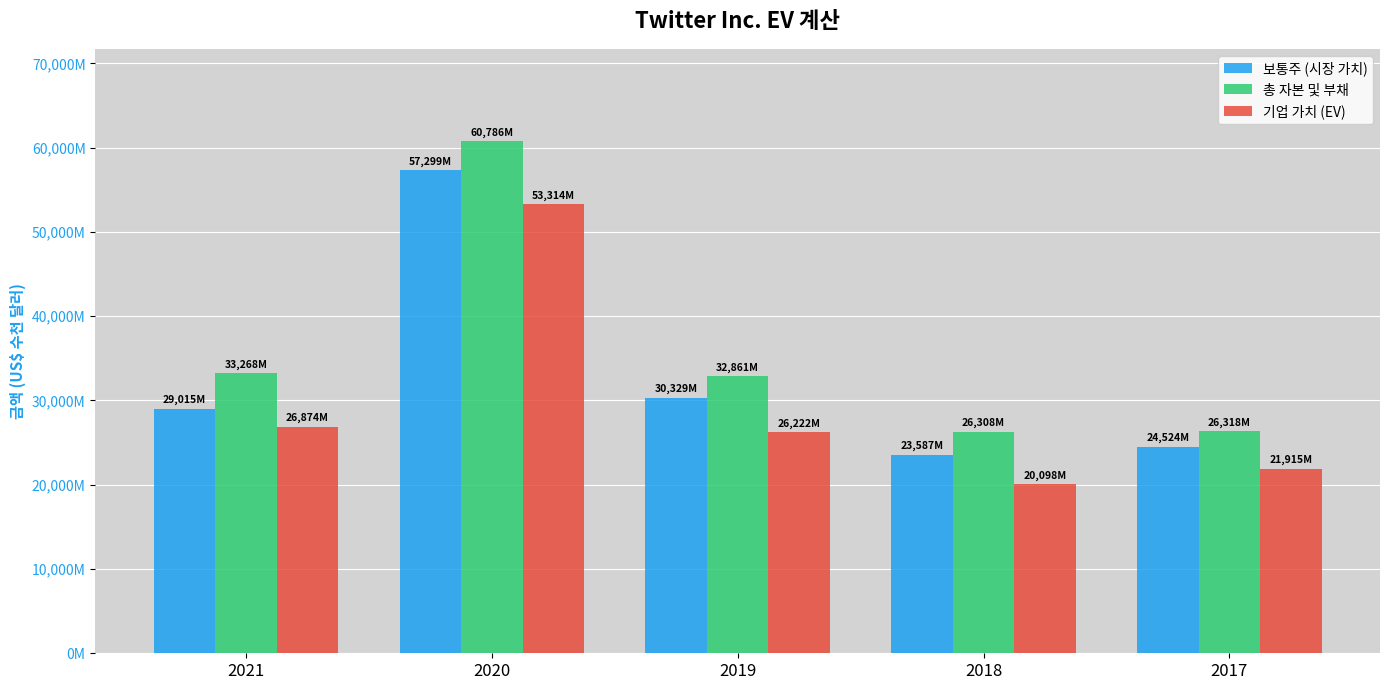

Between 2021 and 2018, which series saw the biggest shift?

총 자본 및 부채